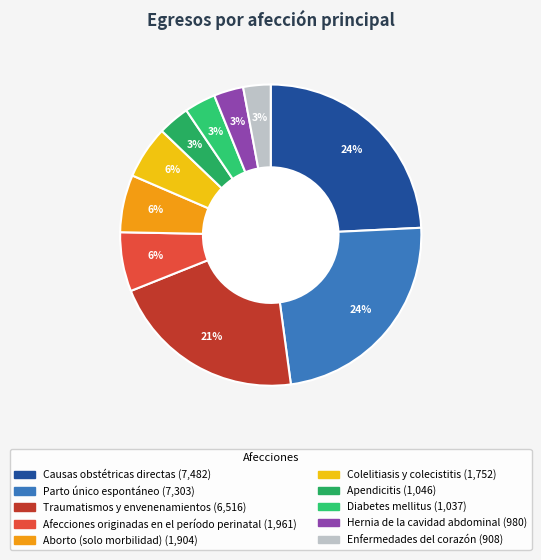

Between Apendicitis and Diabetes mellitus, which is larger?

Apendicitis